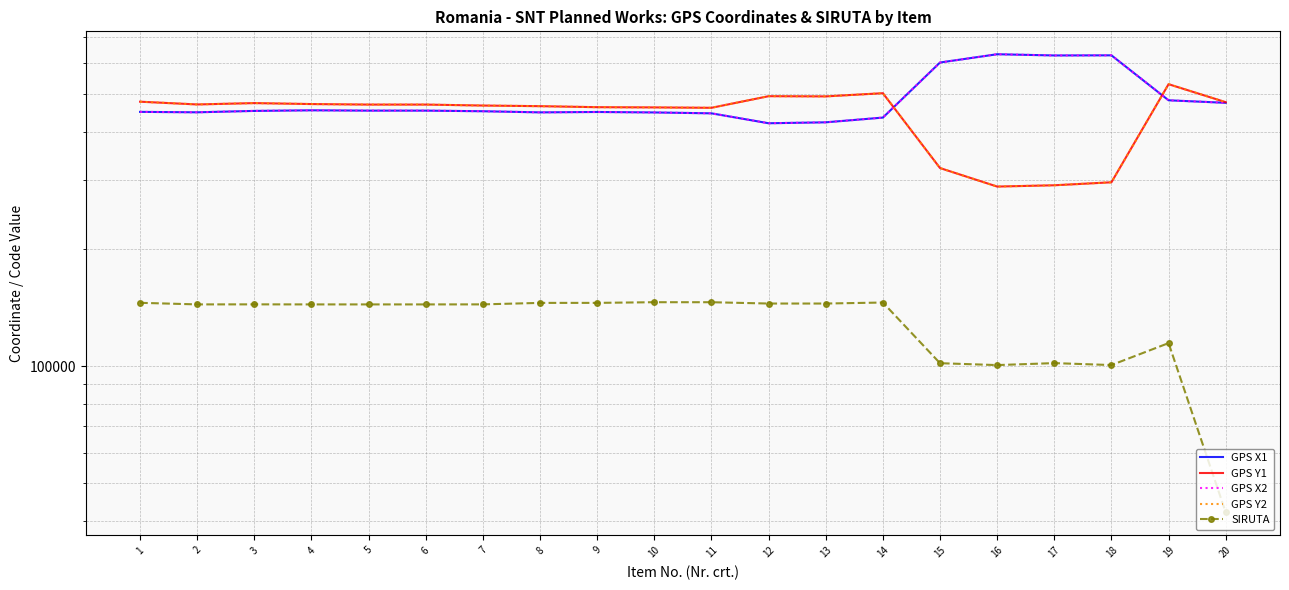

At which category does the chart reach its peak across all series?

16